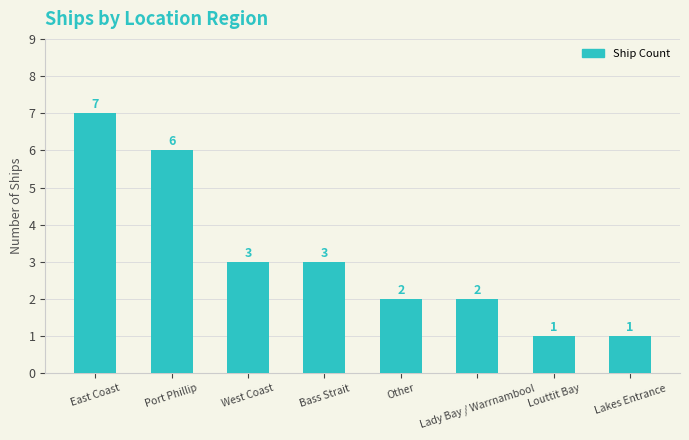

What position from the left is Lady Bay / Warrnambool?

6